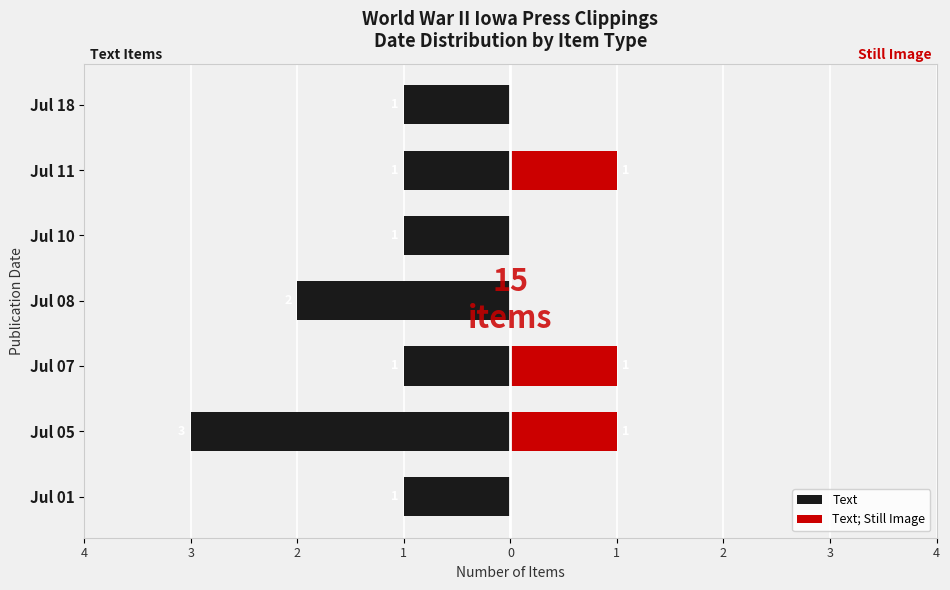

Does the chart contain any negative values?

Yes